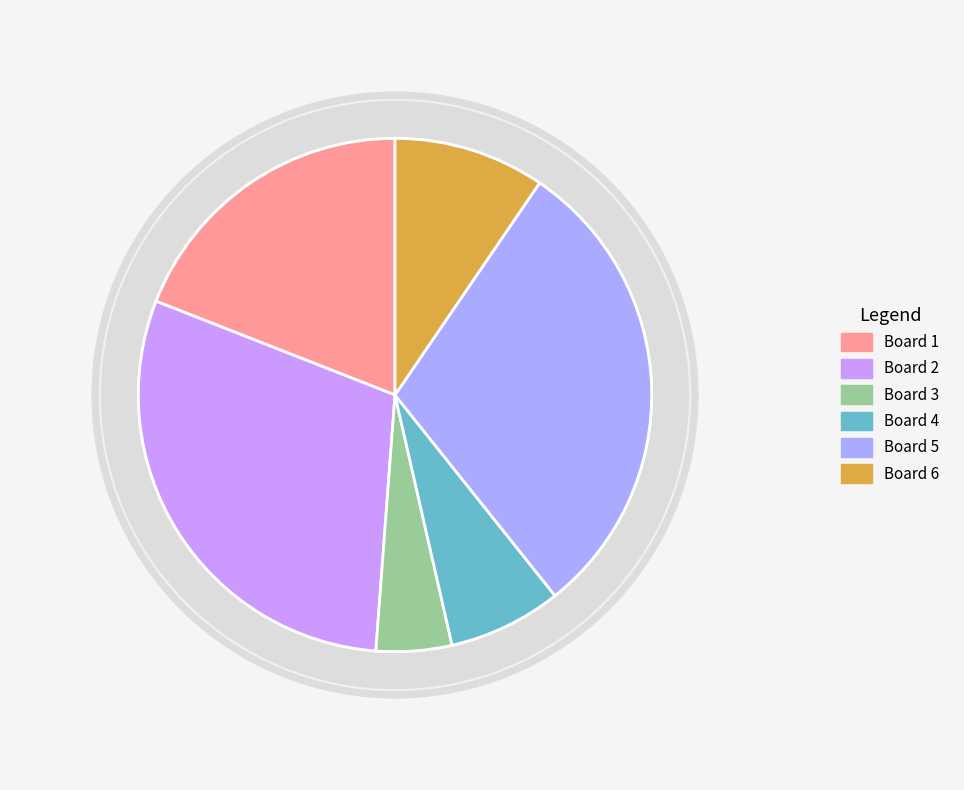

To the nearest percent, what portion does Board 1 represent?

19%